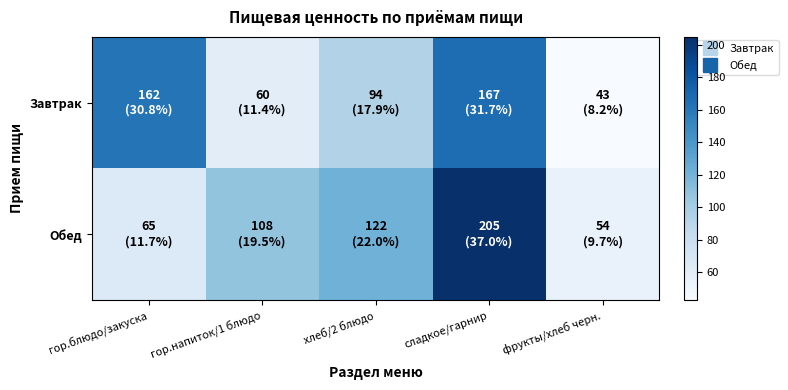

What is the difference between the highest and lowest values at хлеб/2 блюдо?

28